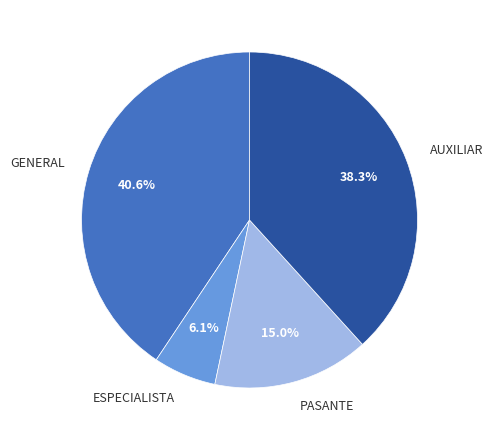

Count the number of slices in the pie.

4